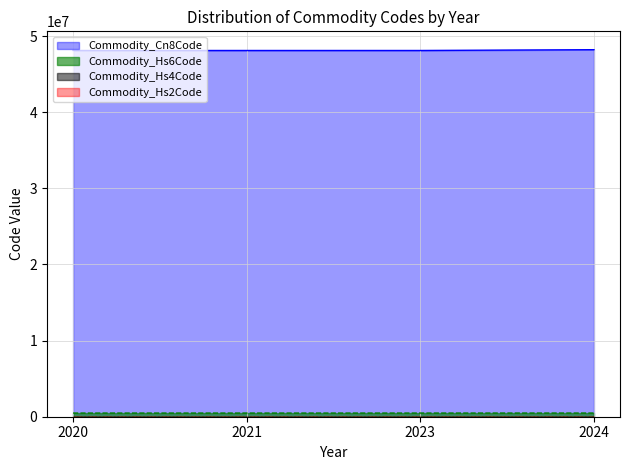

What is the difference between the maximum and second lowest values in the Commodity_Cn8Code series?

104820